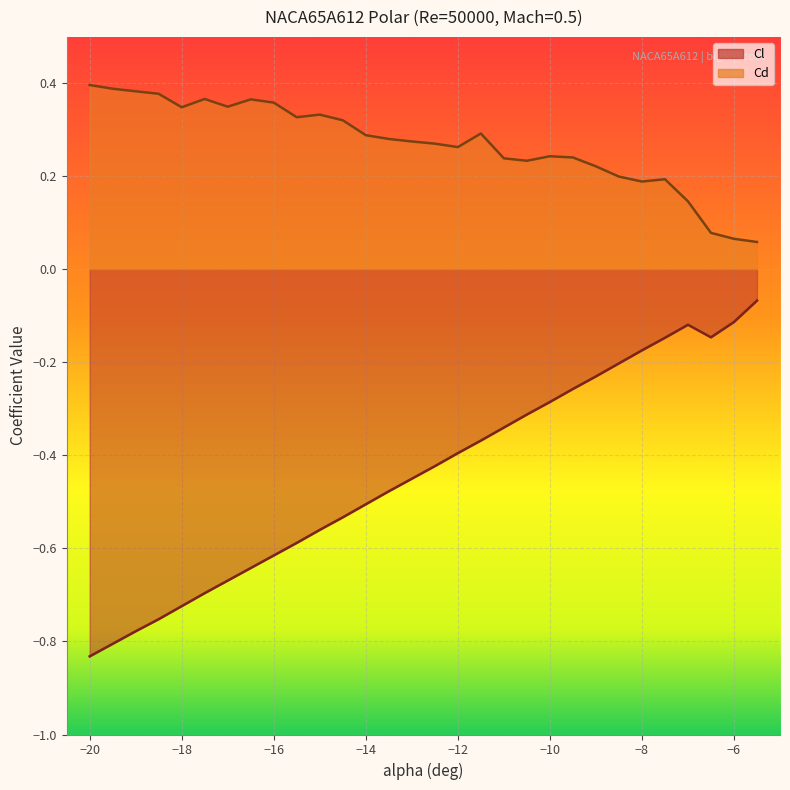

Reading right to left, what are all the values shown in this chart?

Cl: -5.5=-0.1	-6=-0.1	-6.5=-0.1	-7=-0.1	-7.5=-0.1	-8=-0.2	-8.5=-0.2	-9=-0.2	-9.5=-0.3	-10=-0.3	-10.5=-0.3	-11=-0.3	-11.5=-0.4	-12=-0.4	-12.5=-0.4	-13=-0.5	-13.5=-0.5	-14=-0.5	-14.5=-0.5	-15=-0.6	-15.5=-0.6	-16=-0.6	-16.5=-0.6	-17=-0.7	-17.5=-0.7	-18=-0.7	-18.5=-0.8	-19=-0.8	-19.5=-0.8	-20=-0.8
Cd: -5.5=0.1	-6=0.1	-6.5=0.1	-7=0.1	-7.5=0.2	-8=0.2	-8.5=0.2	-9=0.2	-9.5=0.2	-10=0.2	-10.5=0.2	-11=0.2	-11.5=0.3	-12=0.3	-12.5=0.3	-13=0.3	-13.5=0.3	-14=0.3	-14.5=0.3	-15=0.3	-15.5=0.3	-16=0.4	-16.5=0.4	-17=0.3	-17.5=0.4	-18=0.3	-18.5=0.4	-19=0.4	-19.5=0.4	-20=0.4